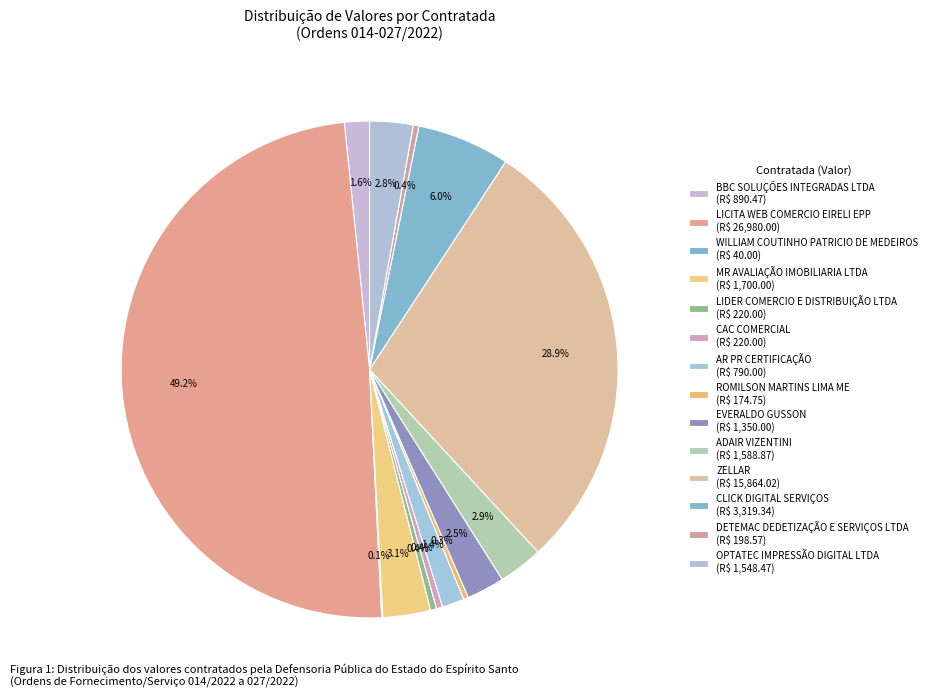

What percentage is the BBC SOLUÇÕES INTEGRADAS LTDA slice, to the nearest percent?

2%